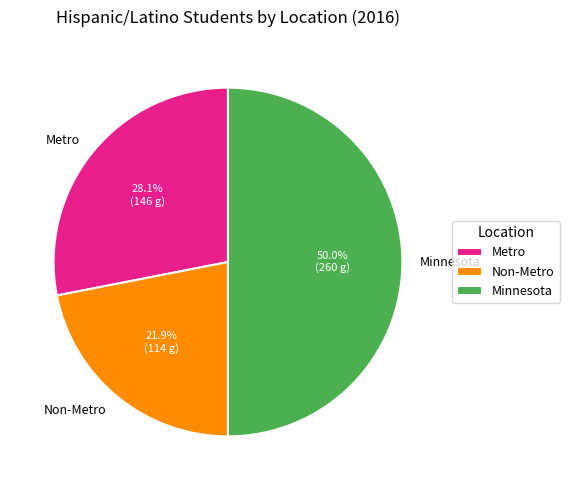

How many slices are in this pie chart?

3